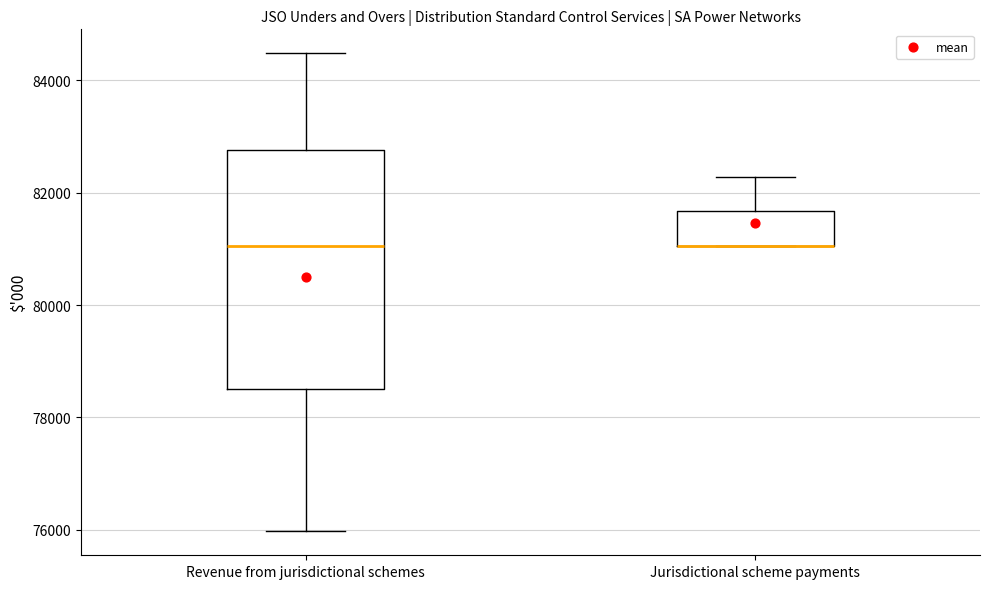

Comparing the boxes themselves (not the whiskers), which one is the tallest?

Revenue from jurisdictional schemes